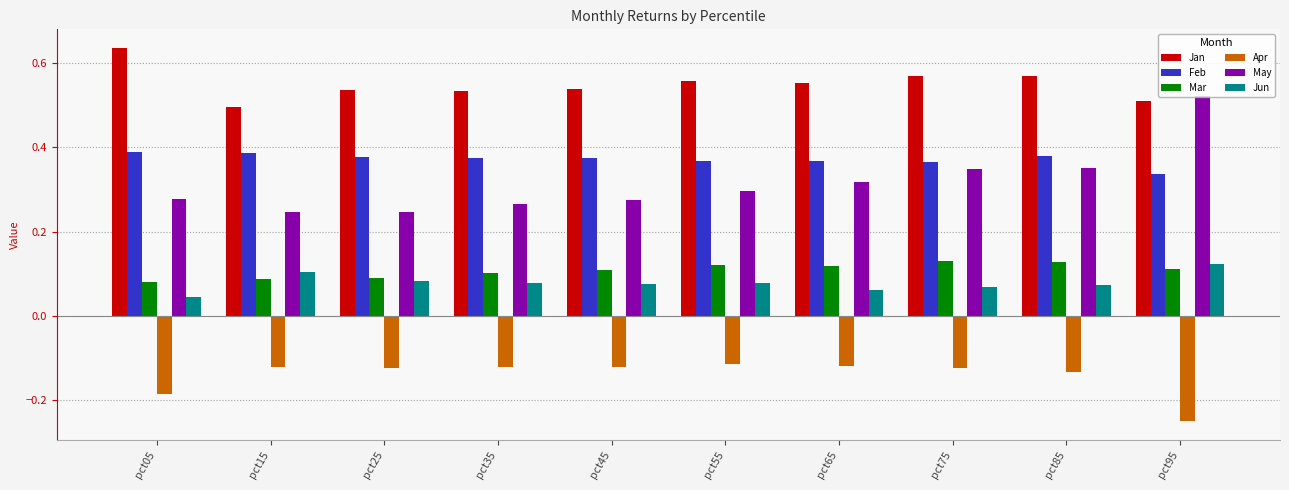

Are the bars grouped side by side (vs. stacked)?

Yes